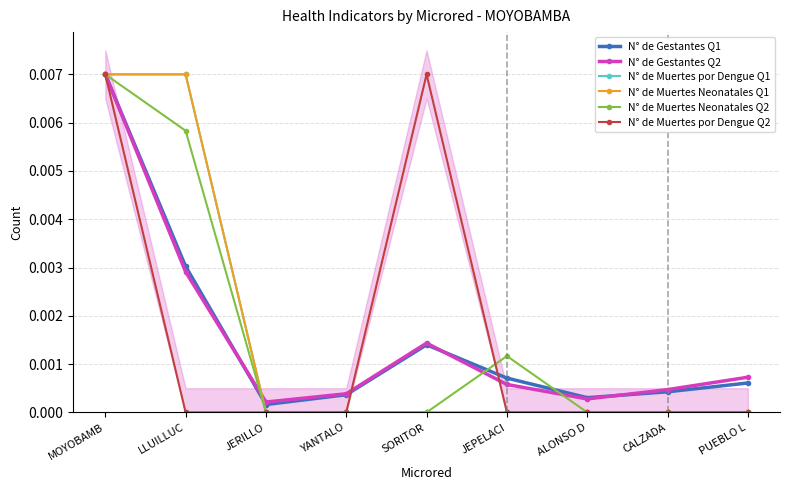

True or false: N° de Muertes por Dengue Q1 has a value of 0.0 at YANTALO.

True